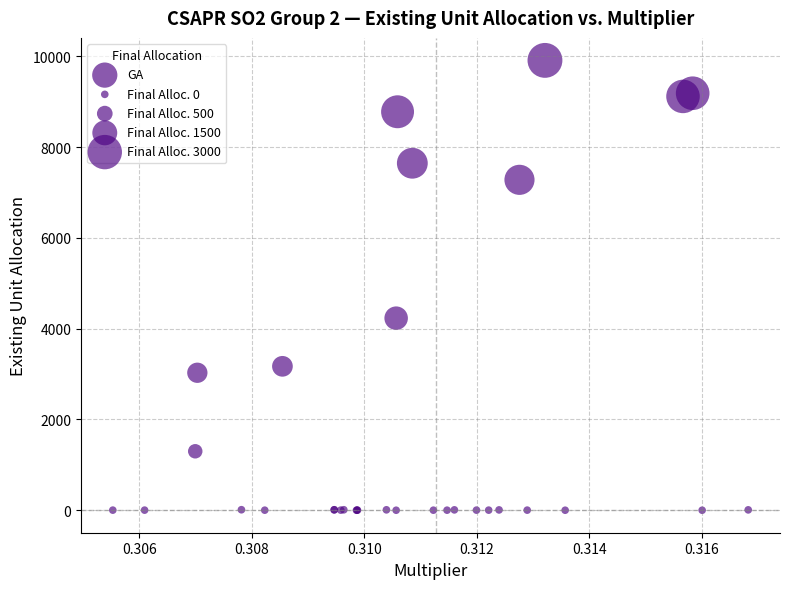

What Y value in the scatter plot is closest to 4956?

4232